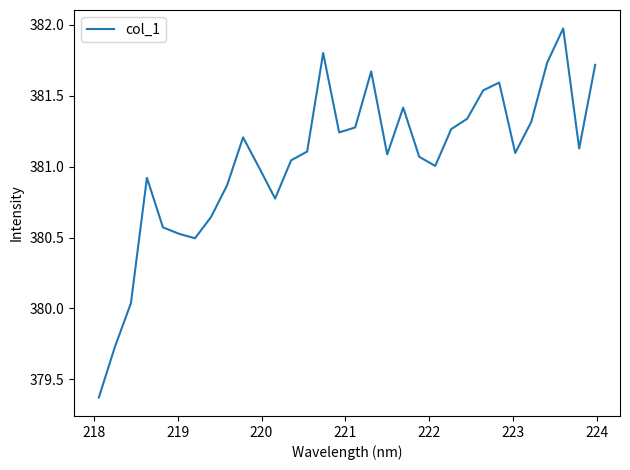

What is the minimum value shown in the chart?

379.4